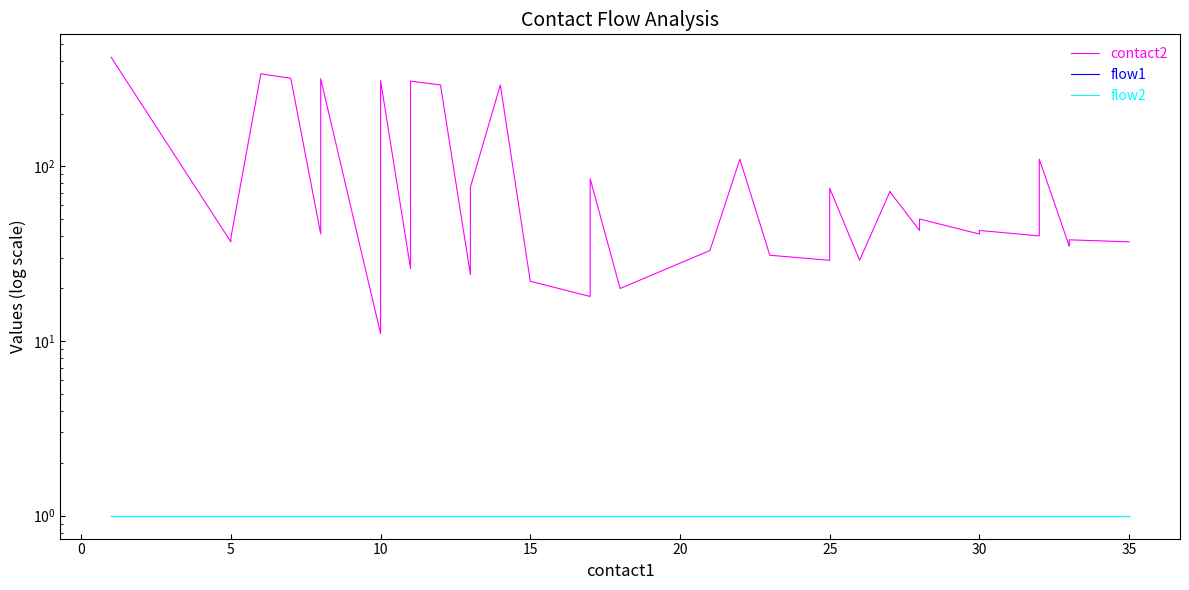

True or false: contact2 and flow1 cross at least once.

False